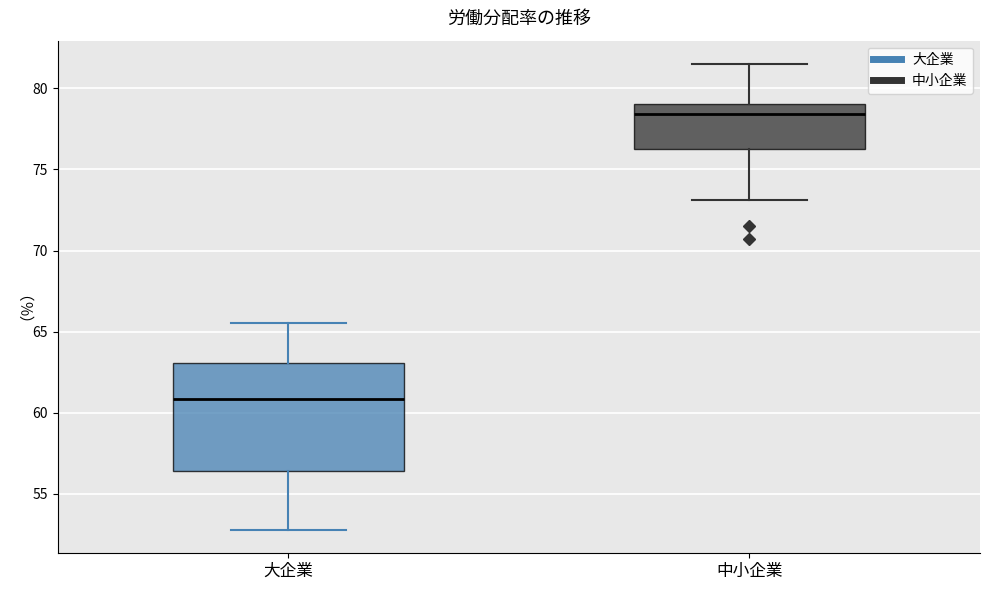

Which box's median line is the highest?

中小企業